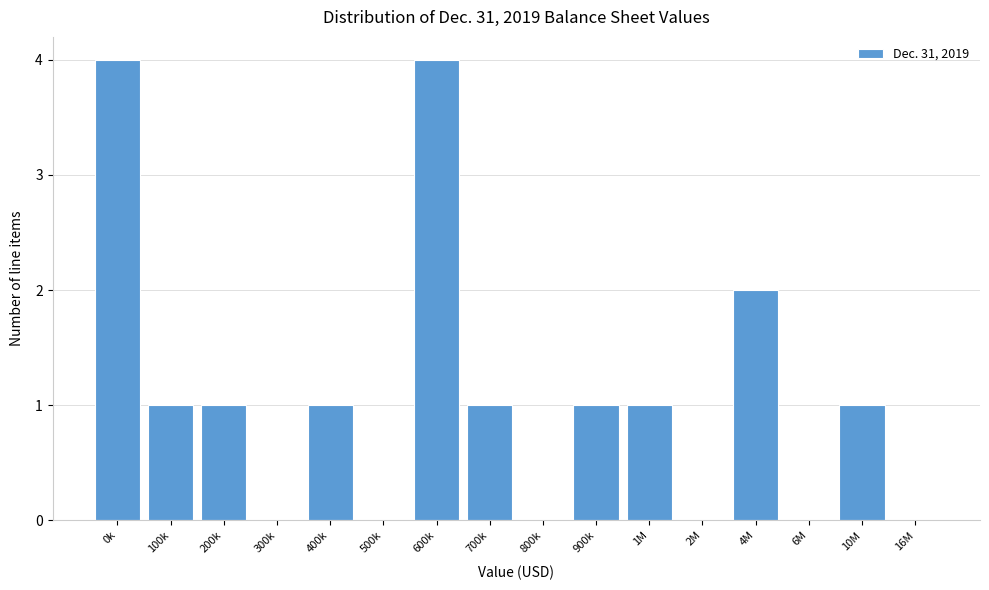

Reading right to left, what are all the values shown in this chart?

16M=0	10M=1	6M=0	4M=2	2M=0	1M=1	900k=1	800k=0	700k=1	600k=4	500k=0	400k=1	300k=0	200k=1	100k=1	0k=4